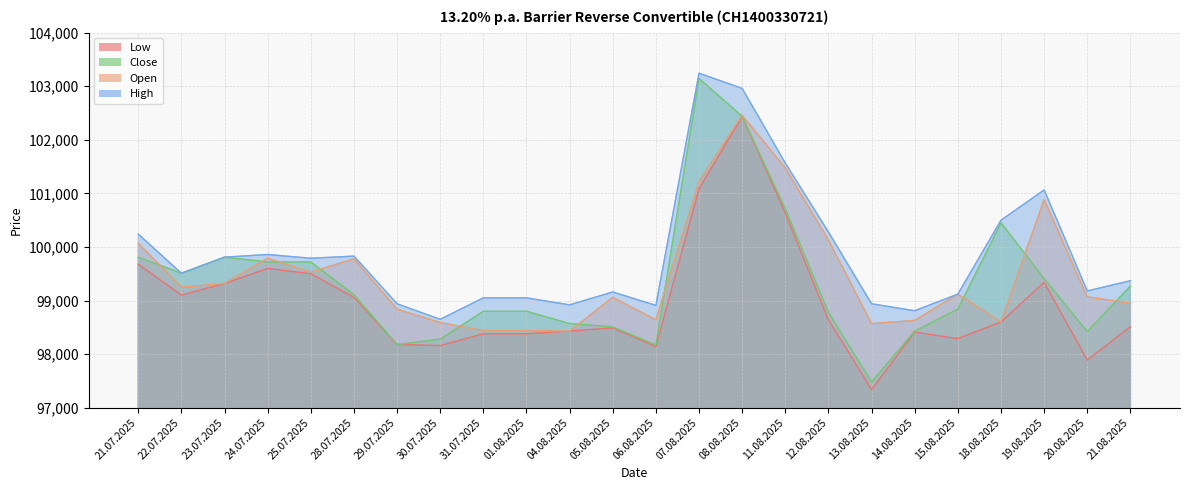

True or false: Close and Low cross at least once.

False